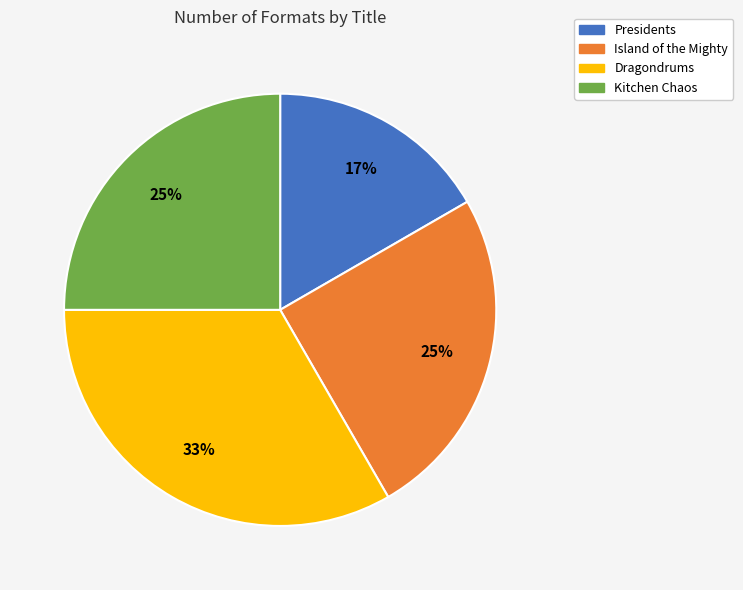

Does Presidents represent more than half of the total?

No